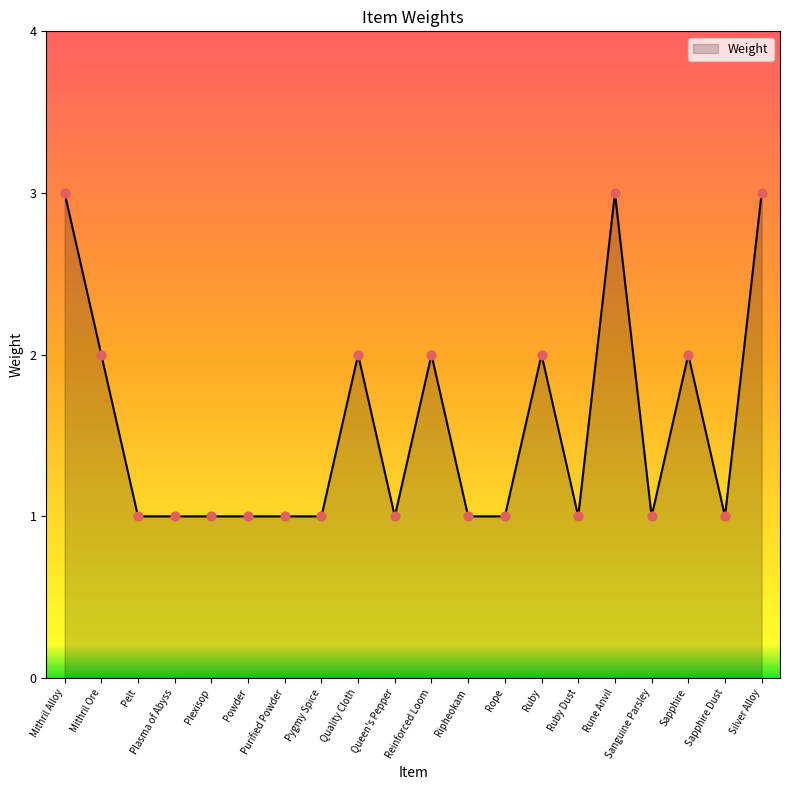

Between Pygmy Spice and Silver Alloy, which is larger?

Silver Alloy